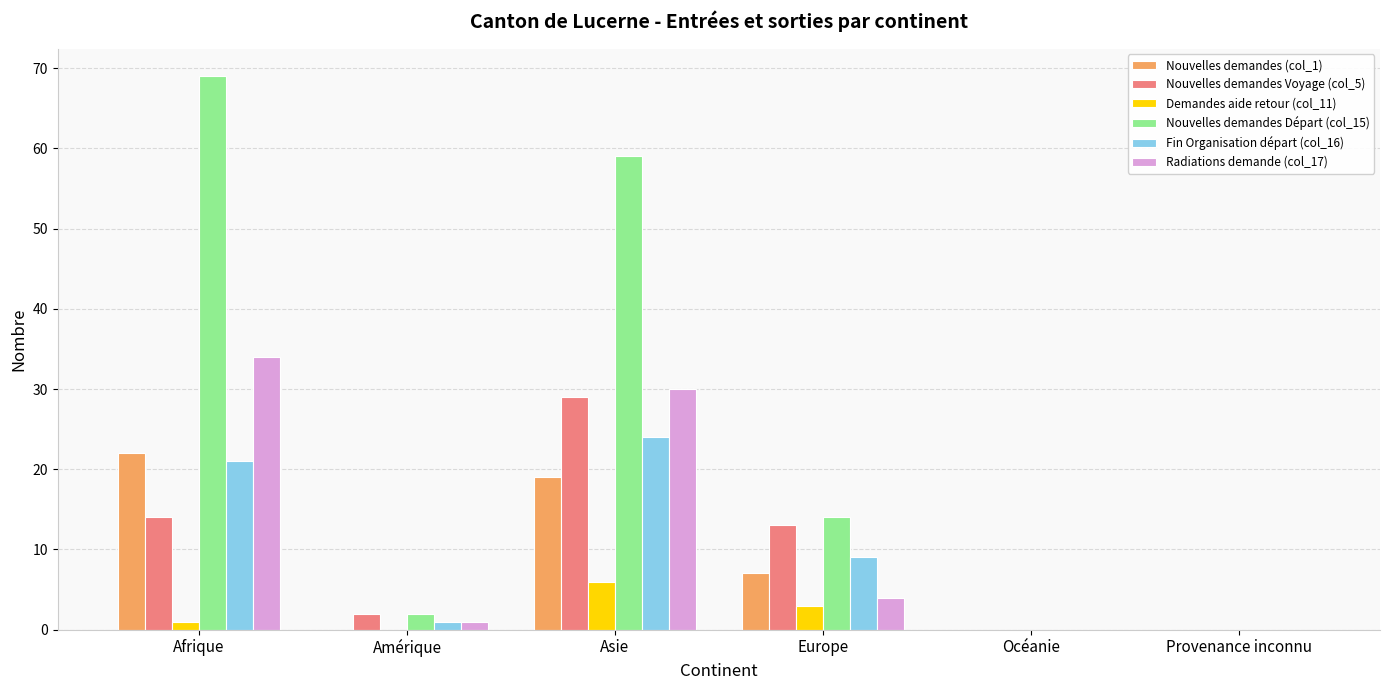

Are the bars horizontal?

No